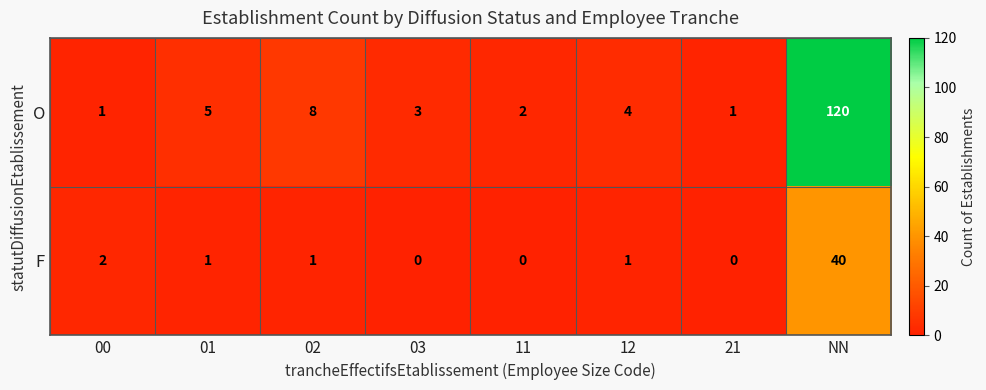

What is the highest value of the O series?

120